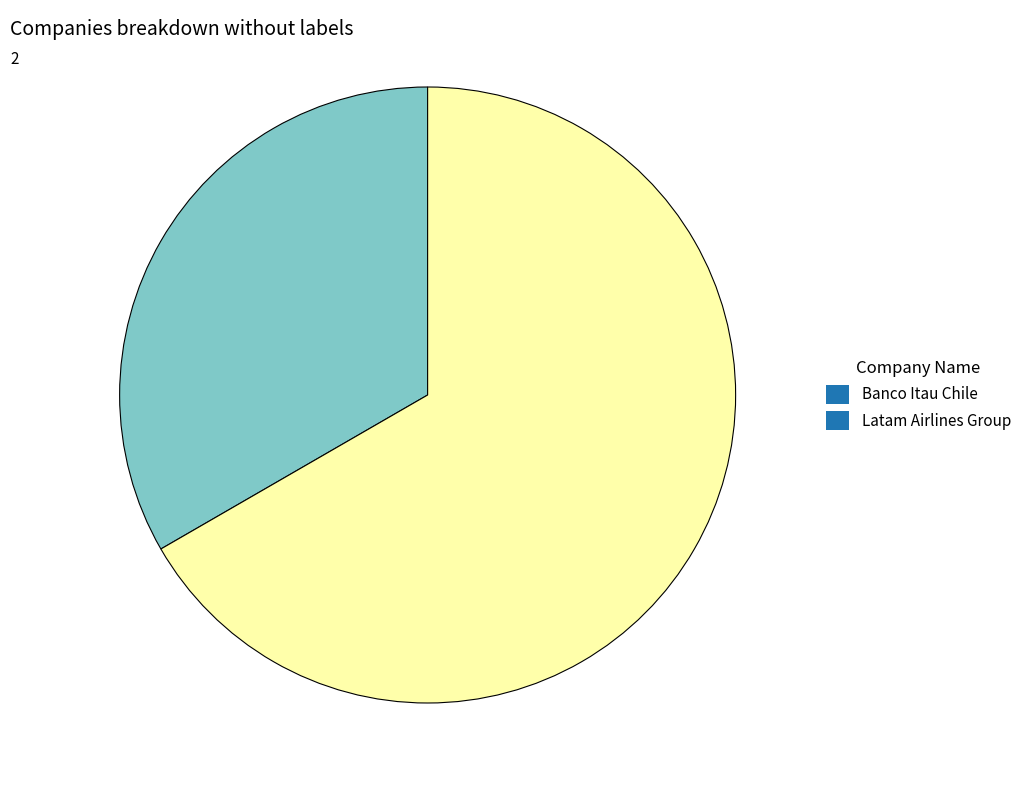

Rank the categories by value from highest to lowest.

Latam Airlines Group, Banco Itau Chile